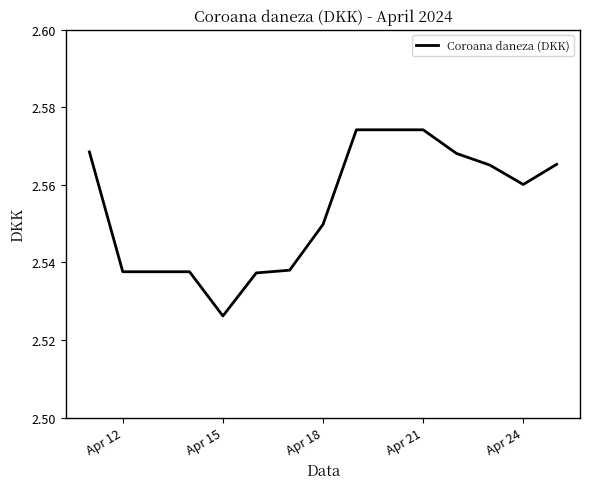

Which label corresponds to the smallest value in the chart?

Apr 15